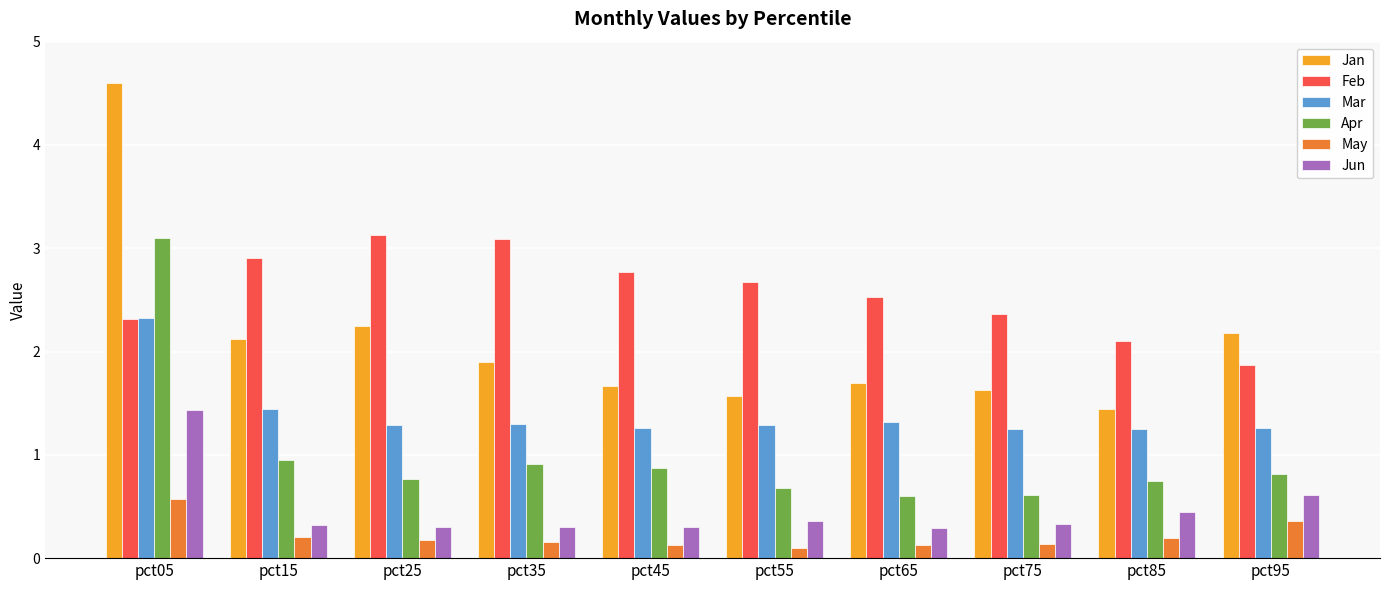

How many groups of bars are there?

10